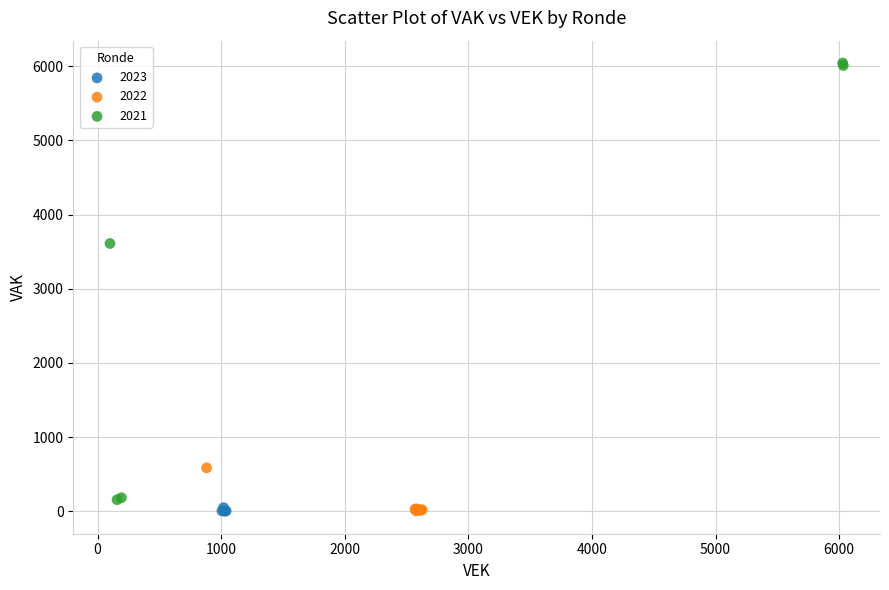

Which series has the widest spread of Y values?

2021